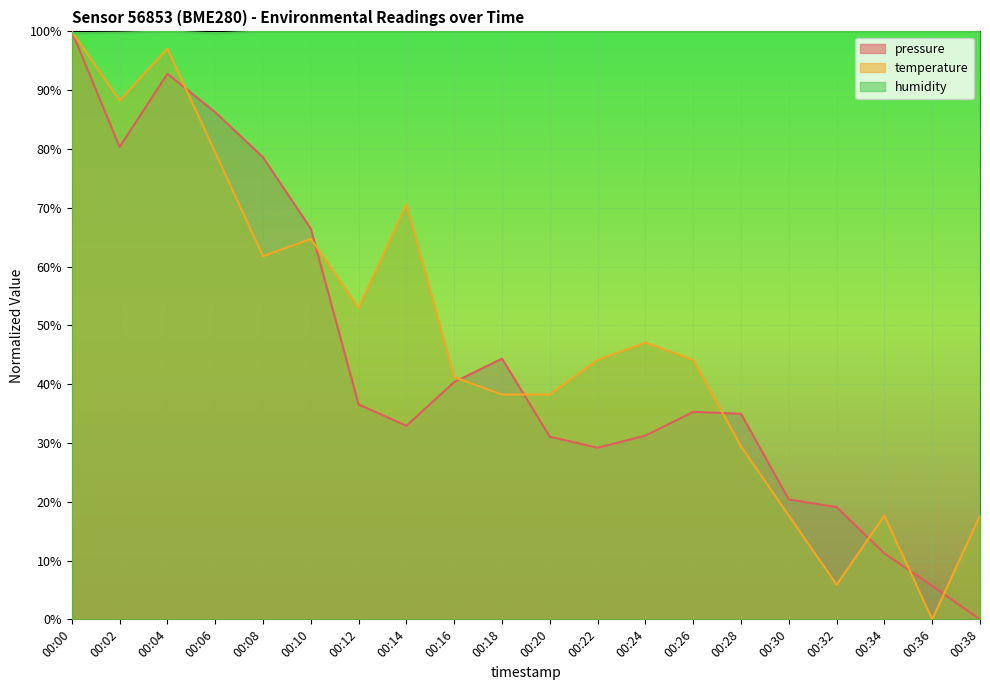

What is the average value of the humidity series?

100.0